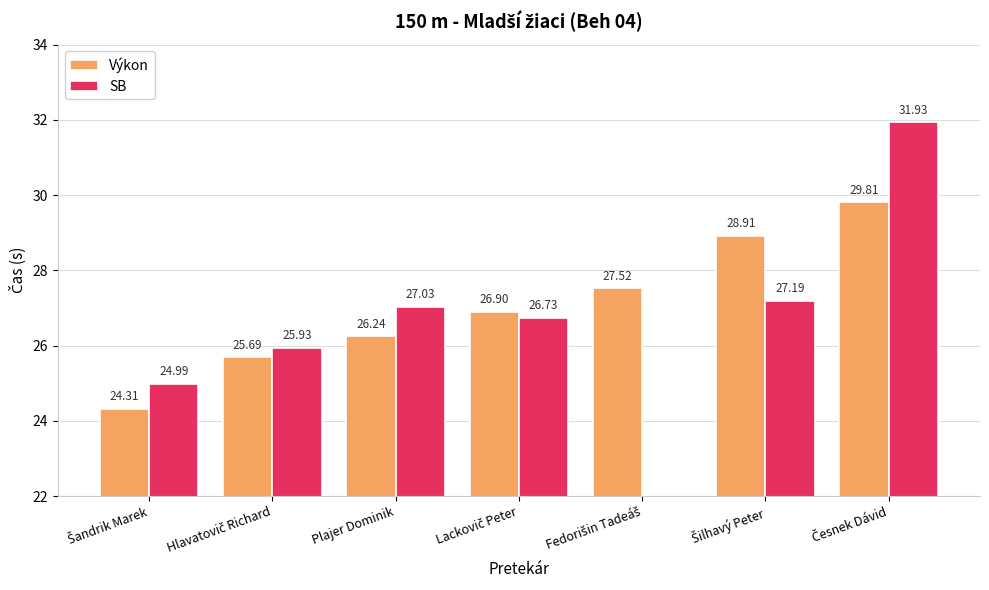

What is the sum of all SB values?

163.8